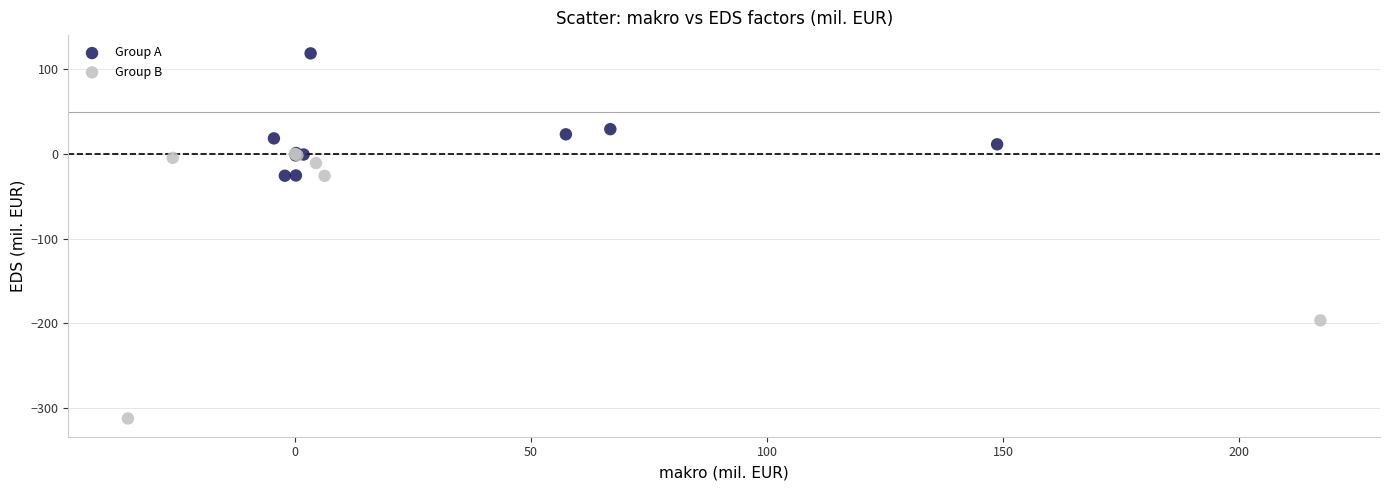

Which series has the widest spread of Y values?

Group B